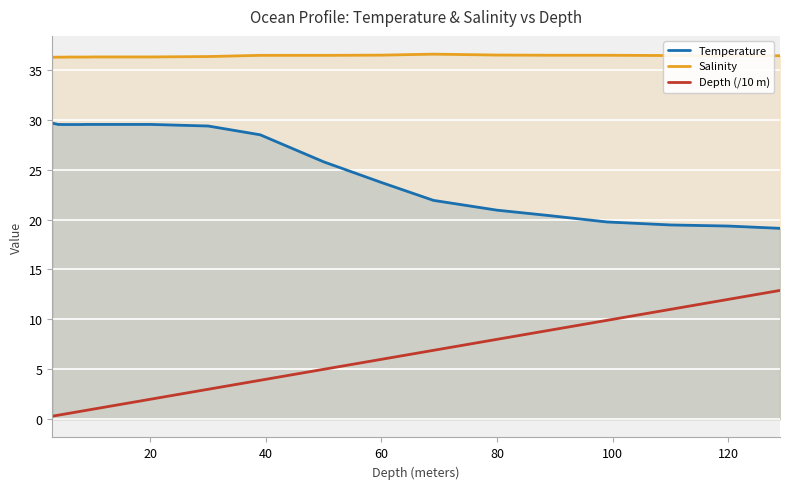

At 120, list the series in order from smallest to largest.

Depth (/10 m), Temperature, Salinity